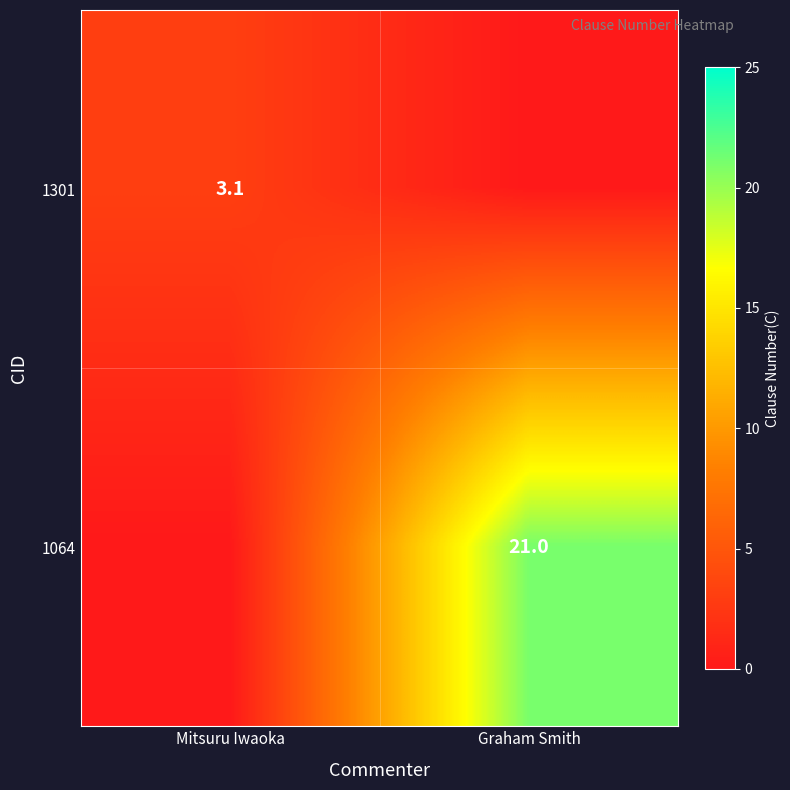

True or false: 1301 has a value of 4.7 at Mitsuru Iwaoka.

False